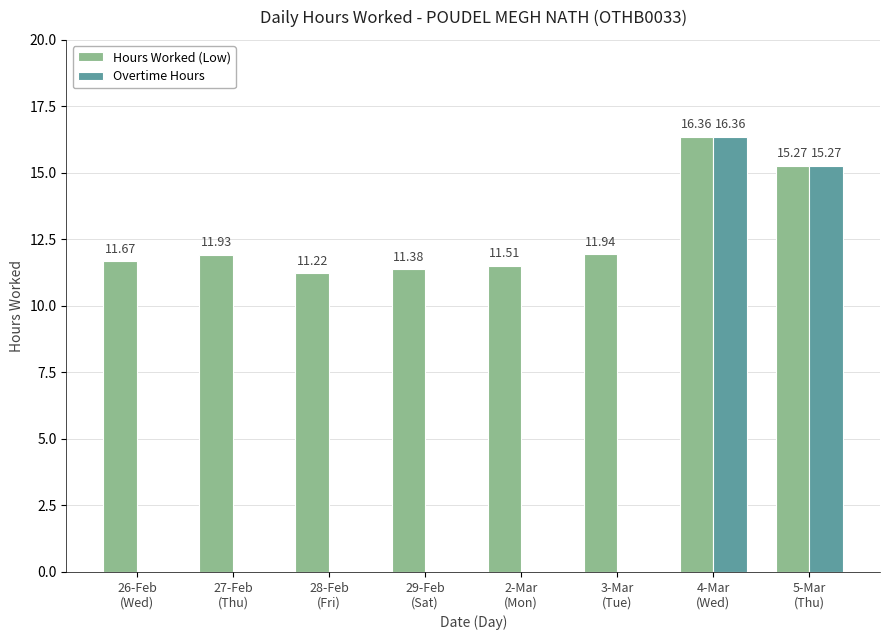

At which category is the sum across all series the highest?

4-Mar
(Wed)